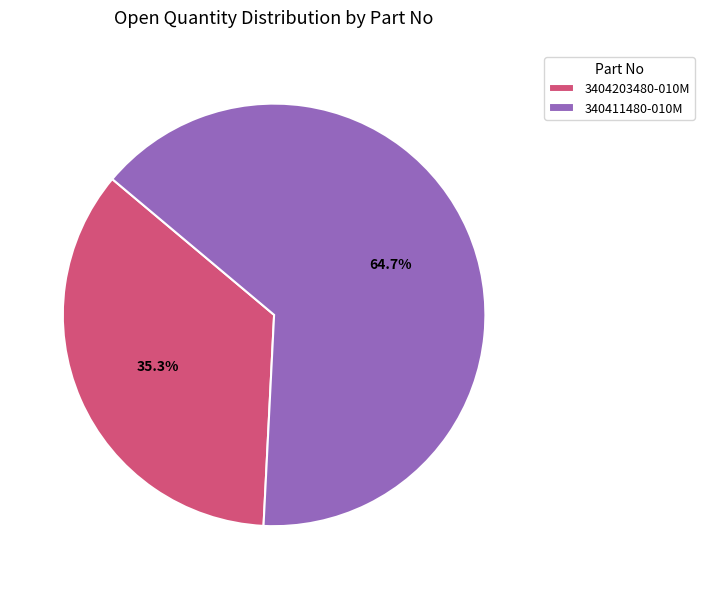

Count the number of slices in the pie.

2